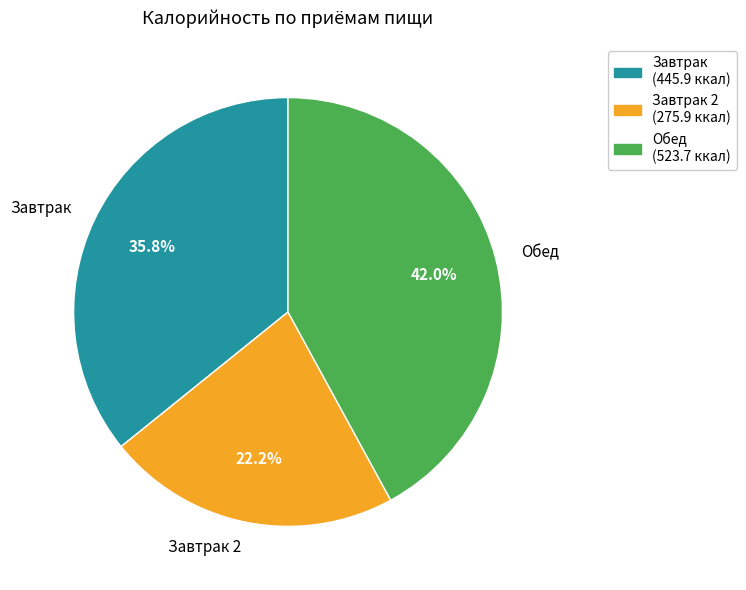

Which slice is the largest?

Обед